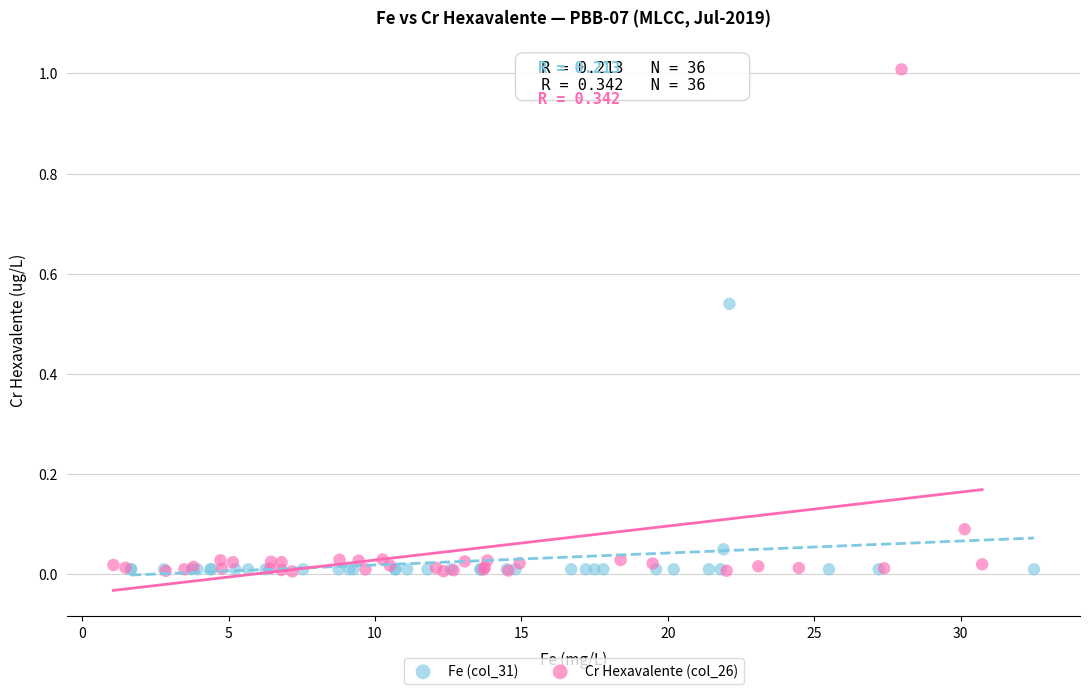

Which series has the widest spread of Y values?

Cr Hexavalente (col_26)